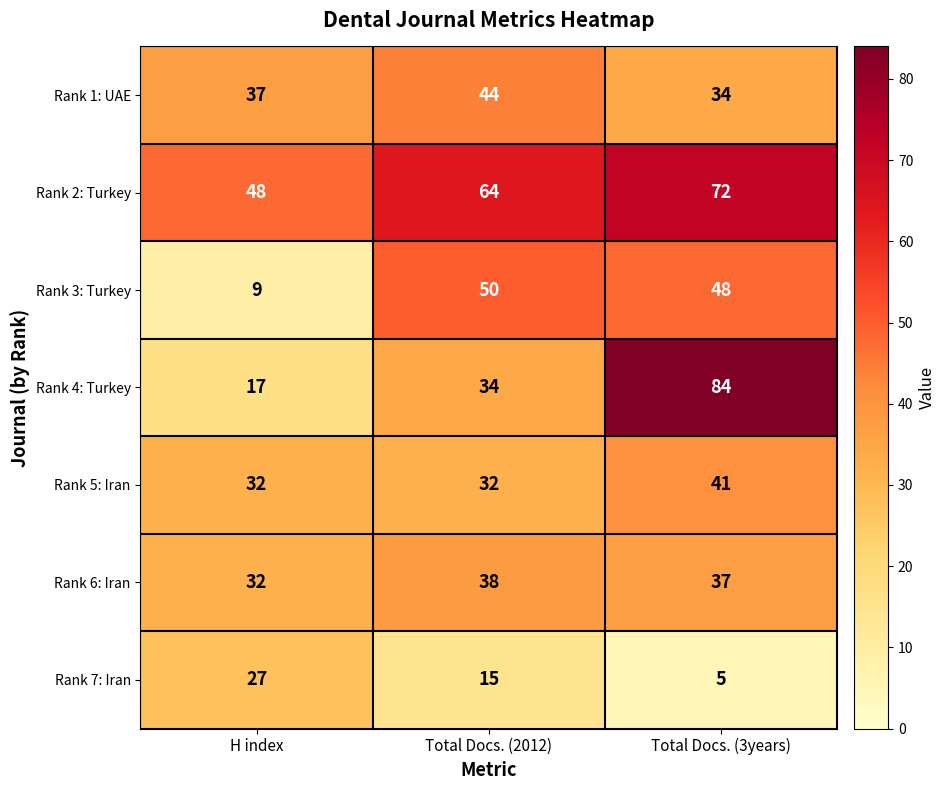

Which category has the lowest value across all series?

Total Docs. (3years)